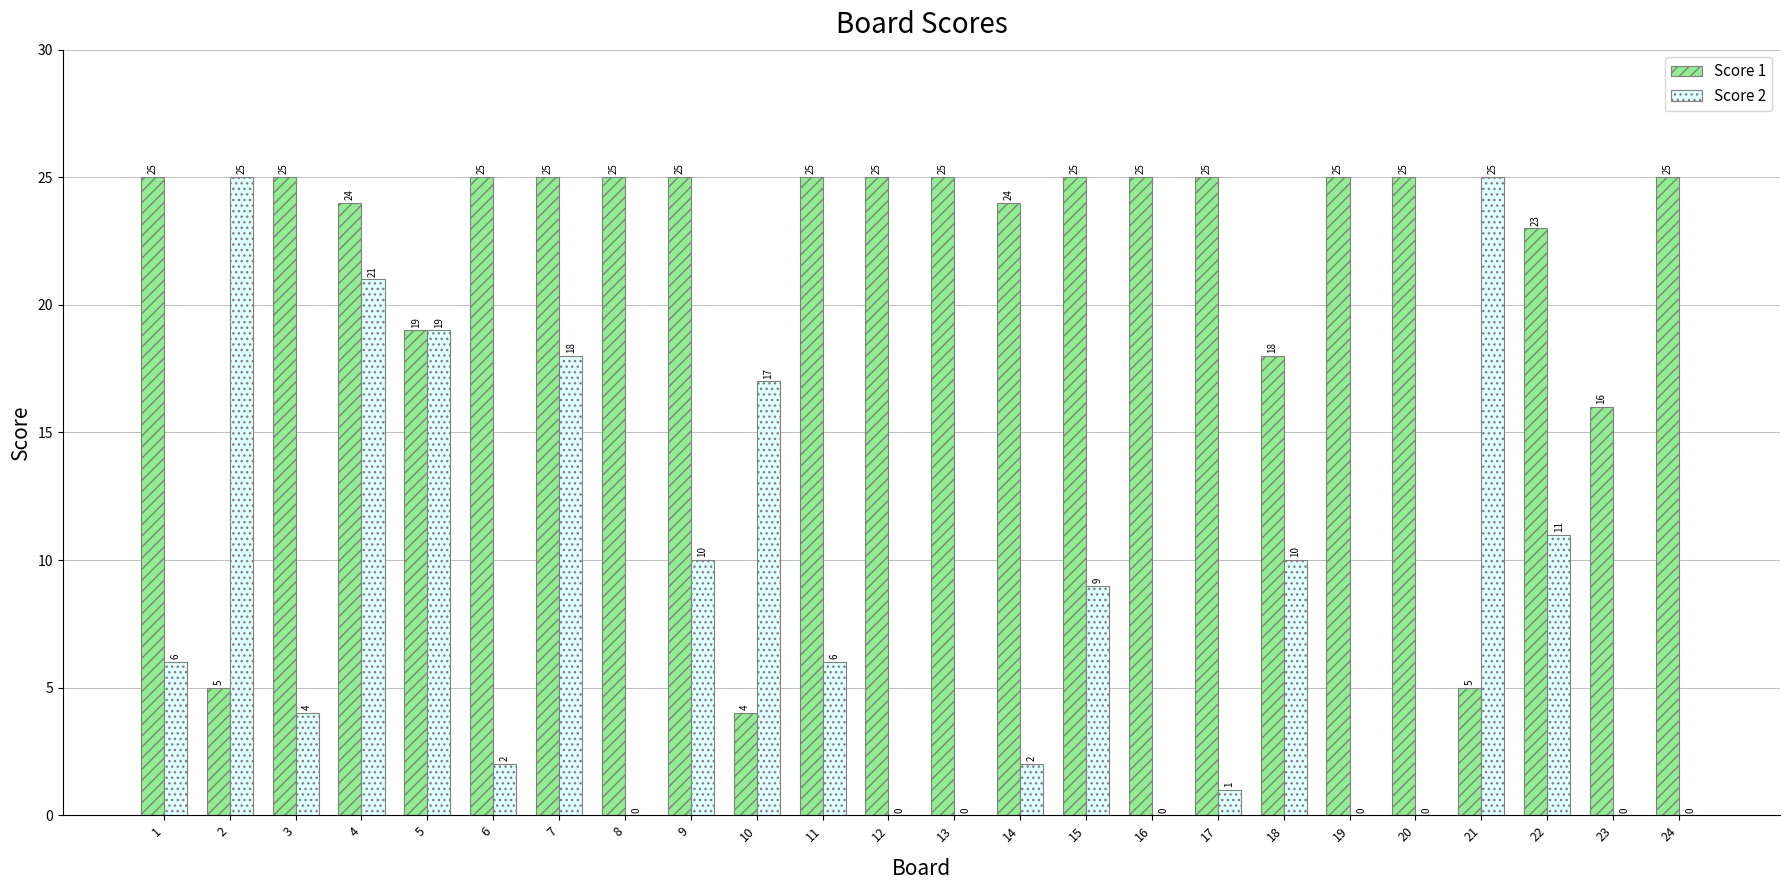

Reading left to right, what are all the values shown in this chart?

Score 1: 25	5	25	24	19	25	25	25	25	4	25	25	25	24	25	25	25	18	25	25	5	23	16	25
Score 2: 6	25	4	21	19	2	18	0	10	17	6	0	0	2	9	0	1	10	0	0	25	11	0	0